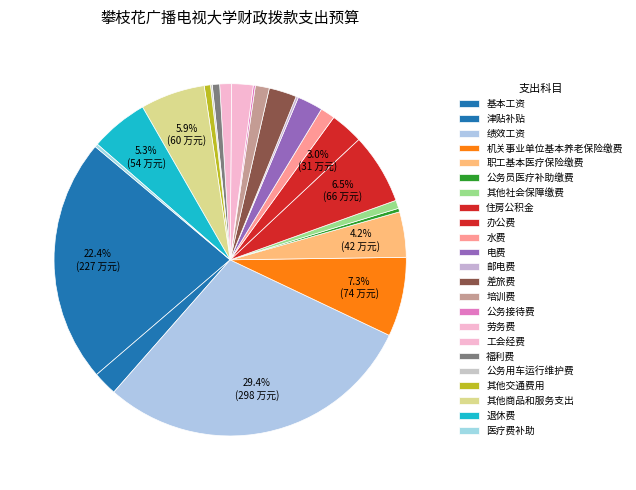

To the nearest percent, what is the difference between the 退休费 and 水费 slice percentages?

4%